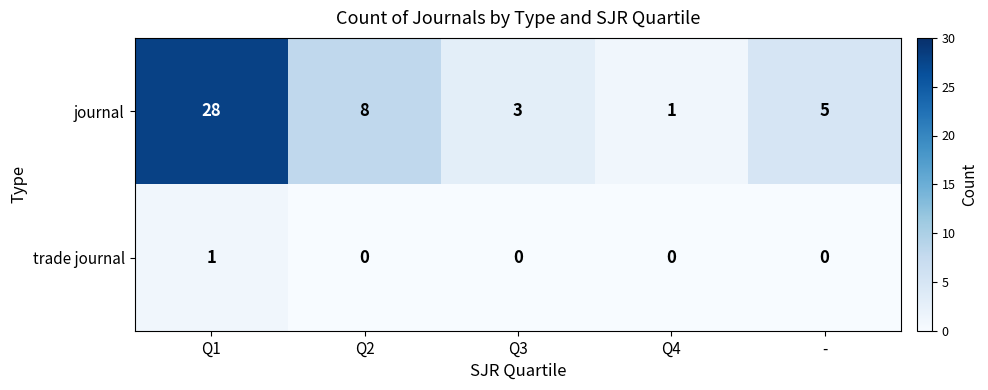

Reading right to left, extract all data points from this chart.

journal: -=5	Q4=1	Q3=3	Q2=8	Q1=28
trade journal: -=0	Q4=0	Q3=0	Q2=0	Q1=1